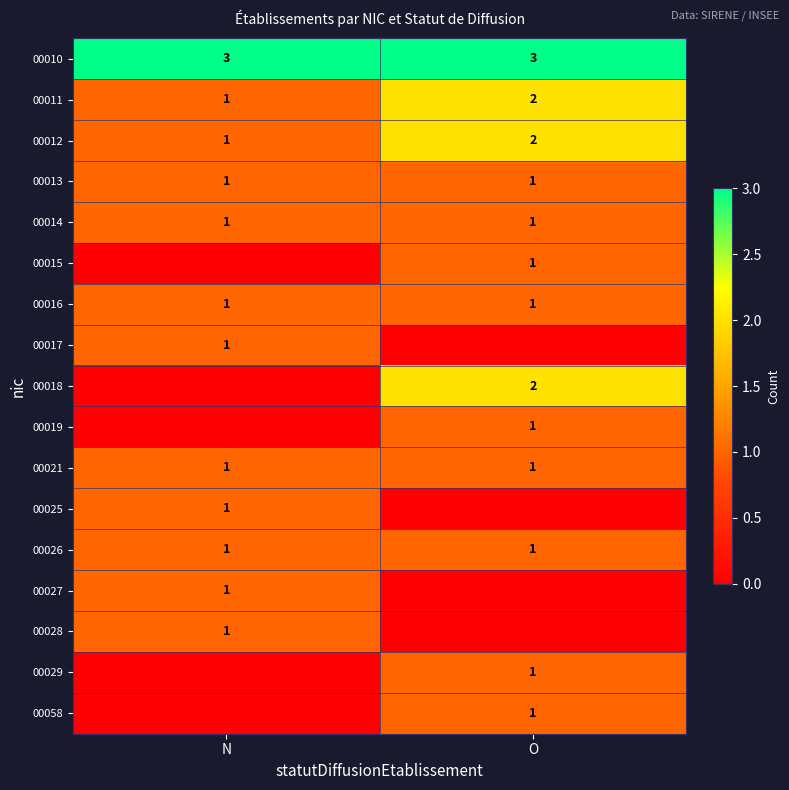

What is the average value of the 00010 series?

3